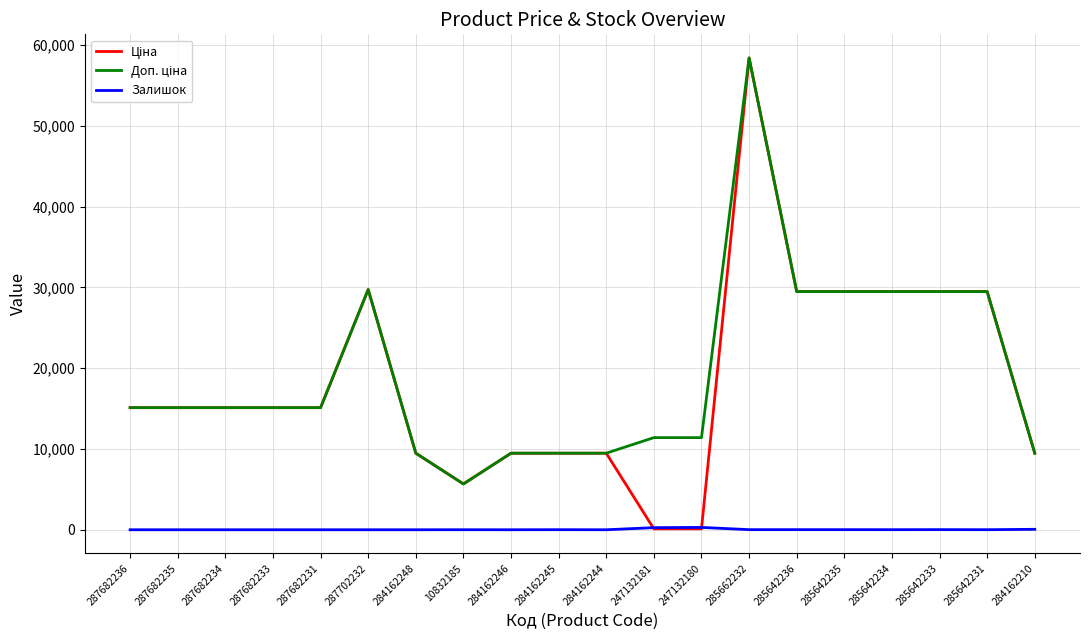

Is it true that Залишок equals 0.0 at 287682236?

True